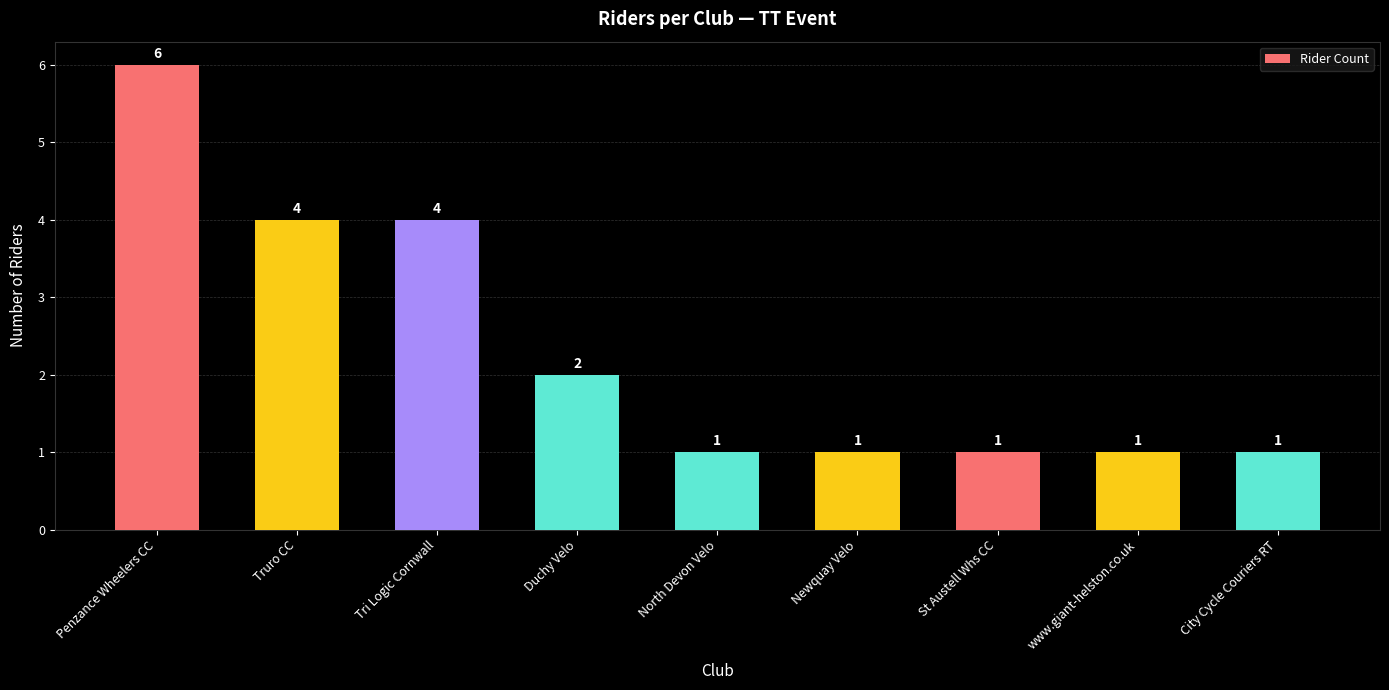

Reading right to left, what are all the values shown in this chart?

City Cycle Couriers RT=1	www.giant-helston.co.uk=1	St Austell Whs CC=1	Newquay Velo=1	North Devon Velo=1	Duchy Velo=2	Tri Logic Cornwall=4	Truro CC=4	Penzance Wheelers CC=6